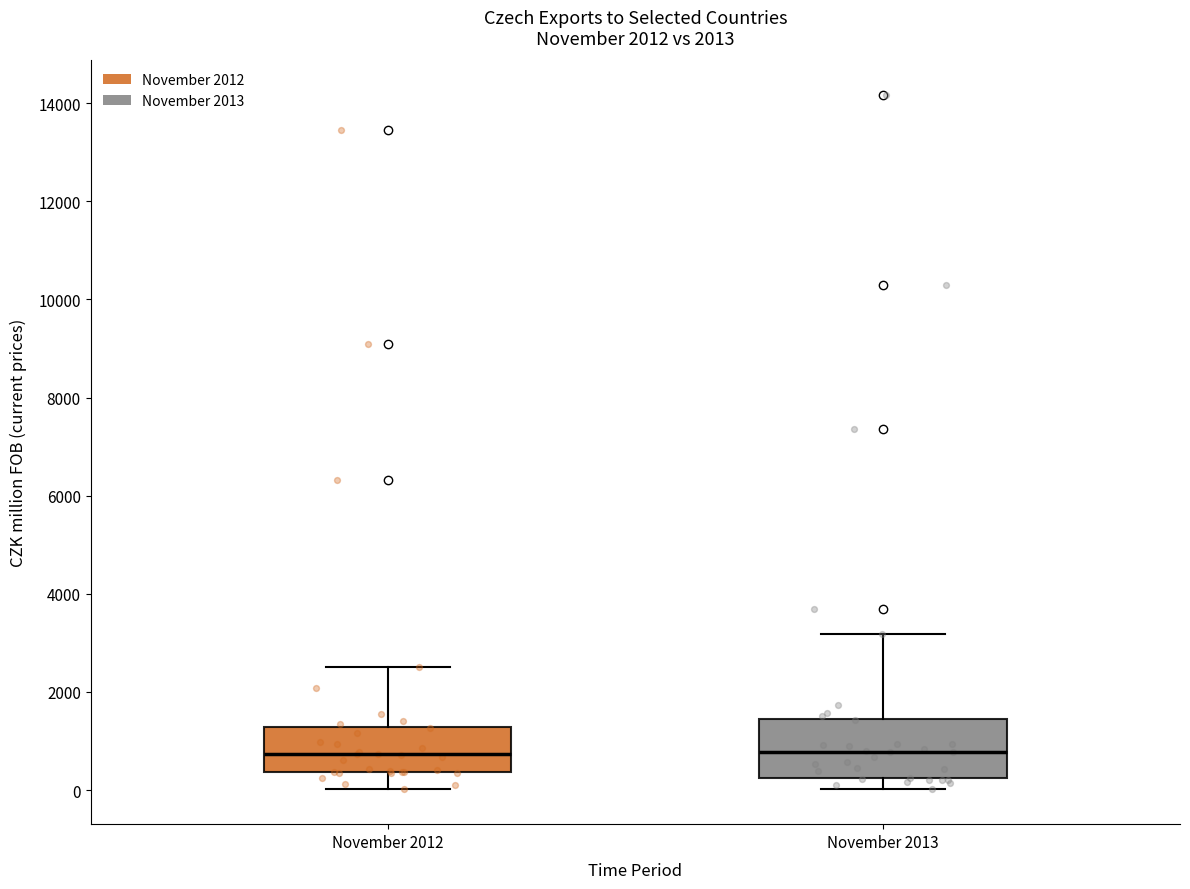

Where does the upper whisker of the box for November 2013 end on the y-axis? The values are not printed on the chart, so give them approximately, as read against the axis.

3200